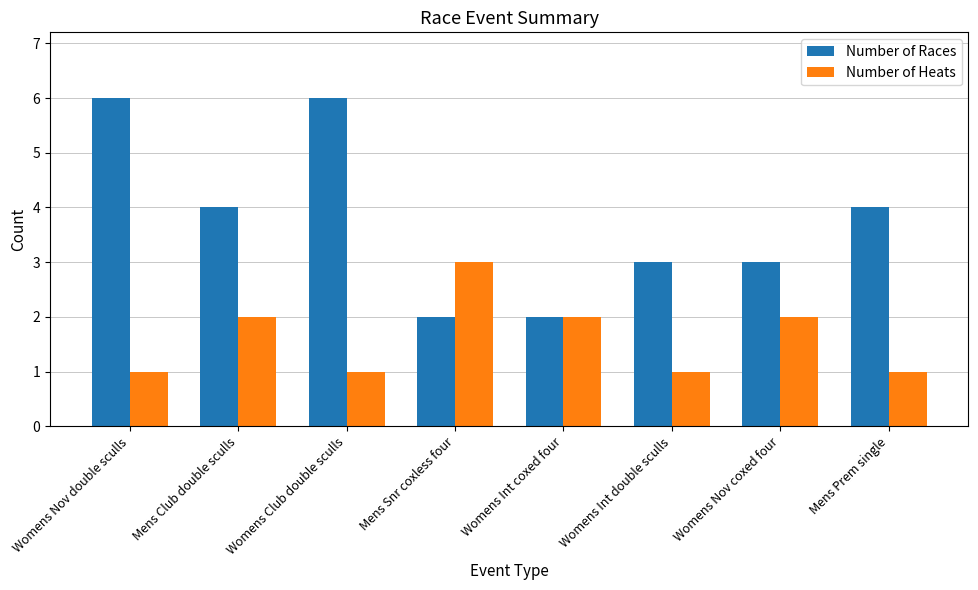

Reading left to right, extract all data points from this chart.

Number of Races: 6	4	6	2	2	3	3	4
Number of Heats: 1	2	1	3	2	1	2	1